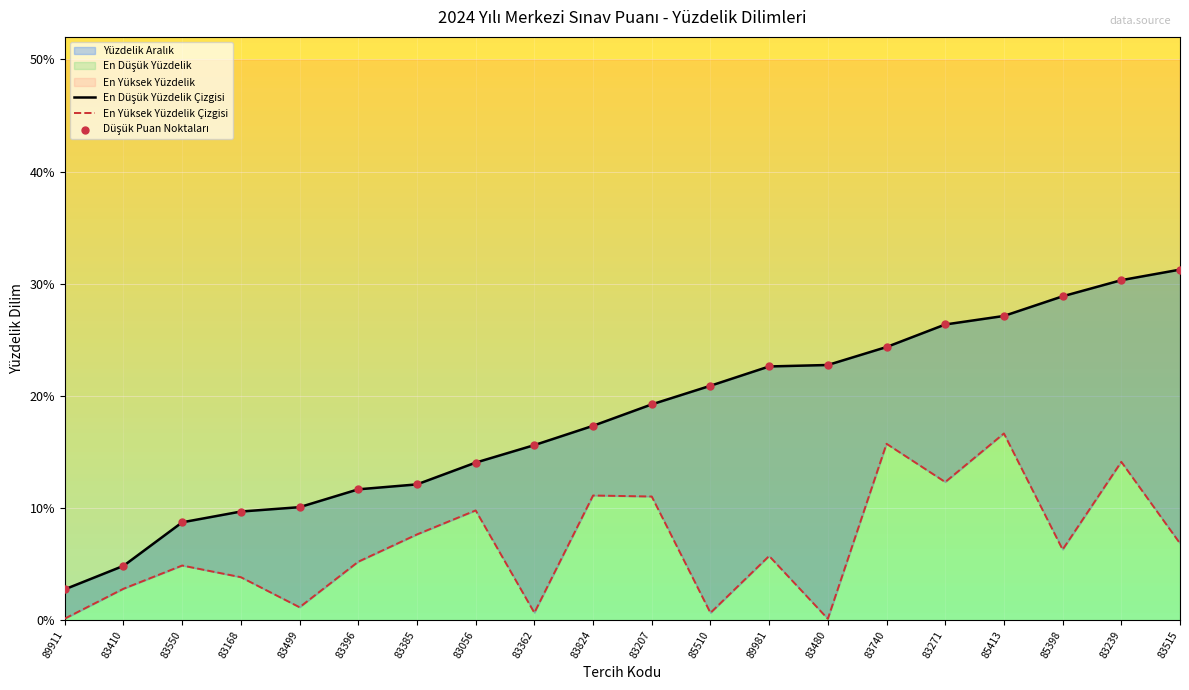

Which series has the largest Y range (max minus min)?

En Düşük Yüzdelik Çizgisi